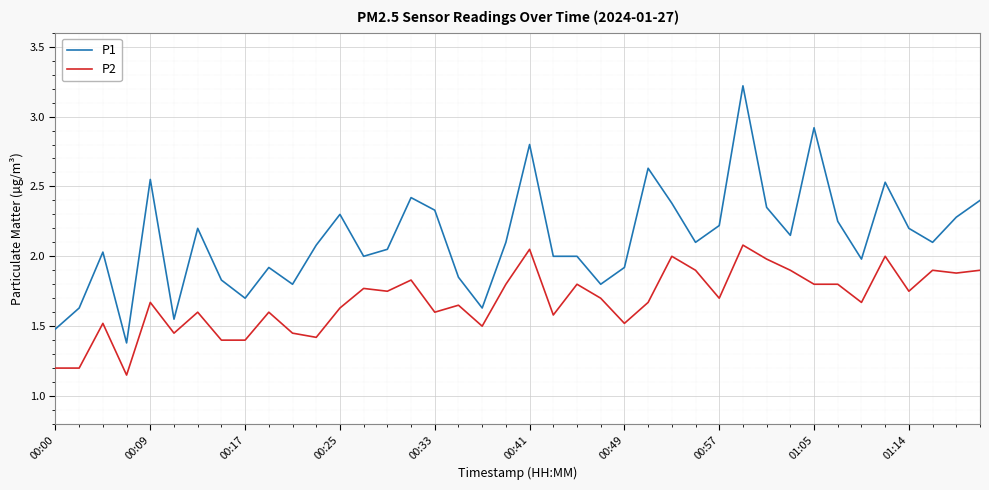

What is the sum of all P2 values?

67.2